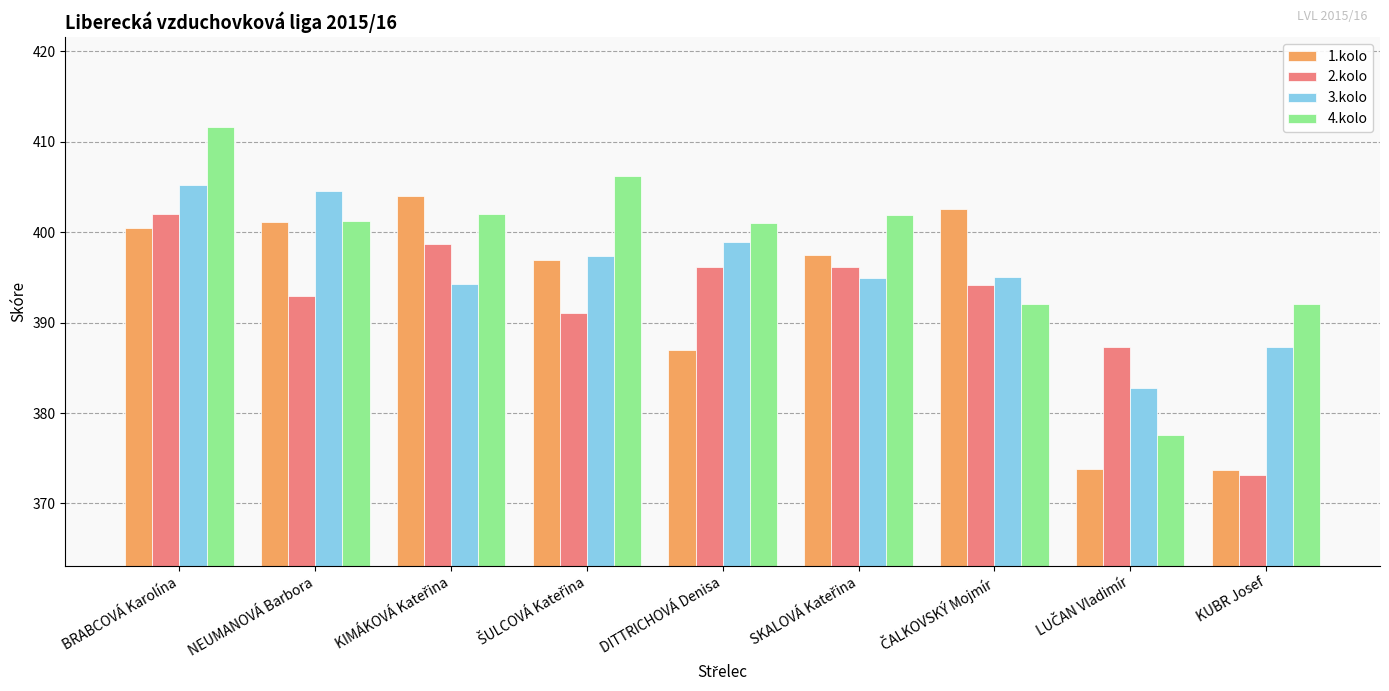

The value of 1.kolo at KUBR Josef is 590.7. True or false?

False